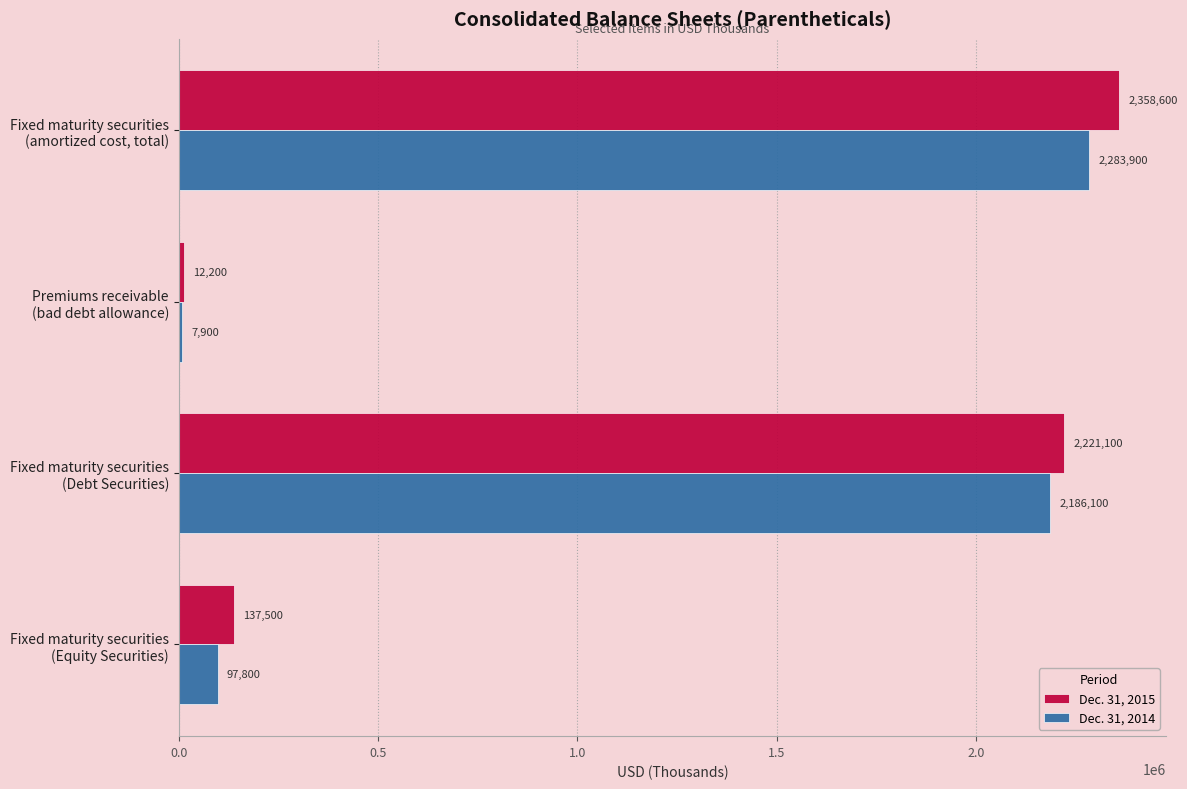

What is the difference between the maximum and minimum values in the Dec. 31, 2015 series?

2346400